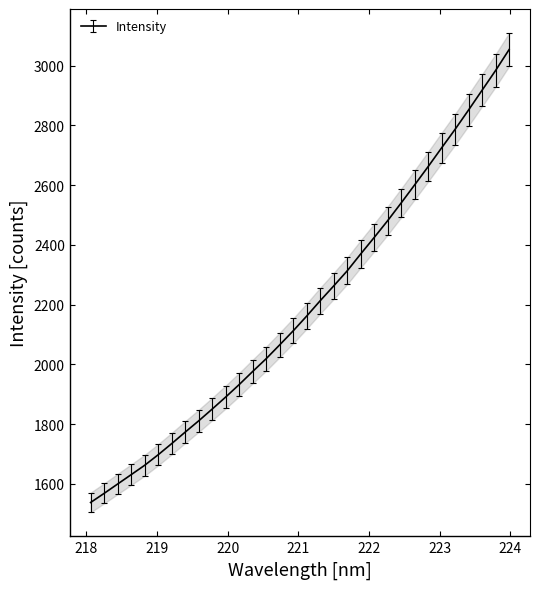

How many distinct data groups are displayed?

1